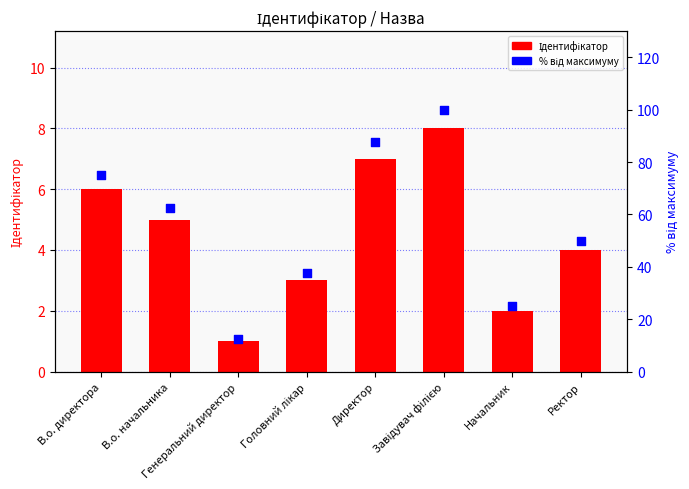

At how many categories does at least one series exceed 97?

1